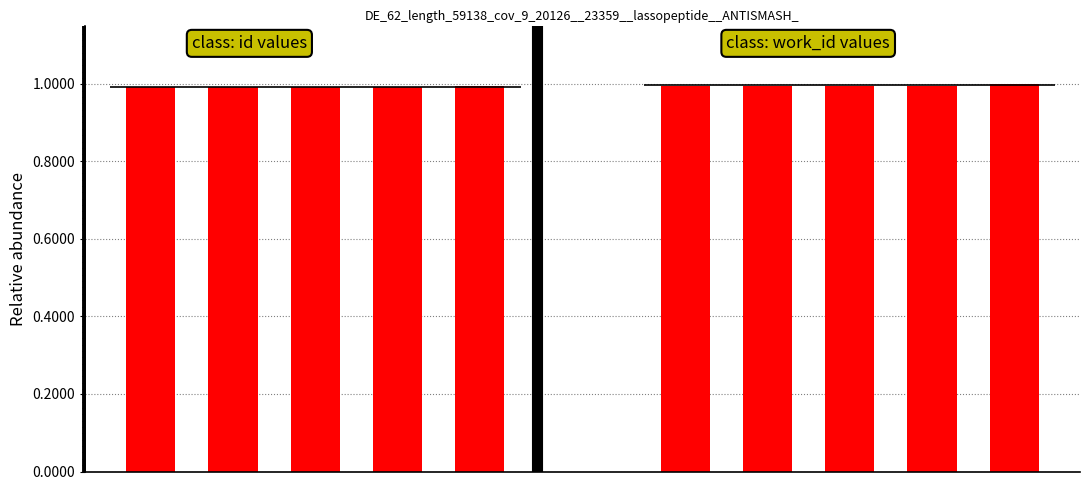

Which label corresponds to the largest value in the chart?

4